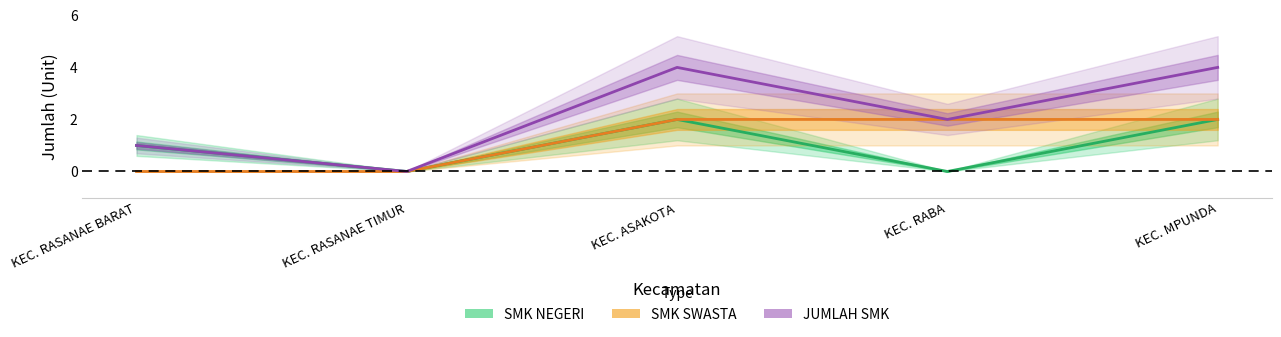

What is the difference between the maximum and minimum values in the SMK SWASTA series?

2